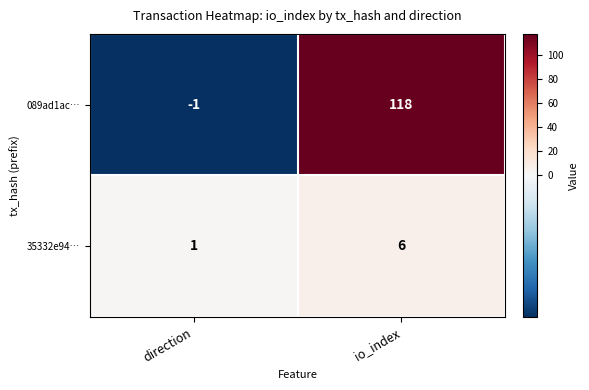

True or false: 089ad1ac… has a value of -1 at direction.

True